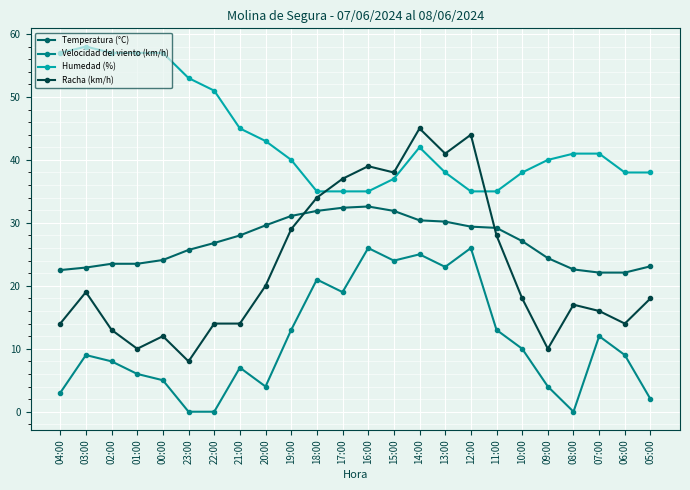

Which series has the largest range (max minus min)?

Racha (km/h)